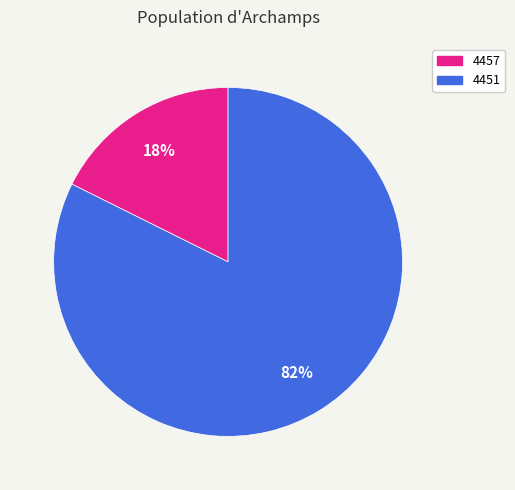

Which slice is the largest?

4451